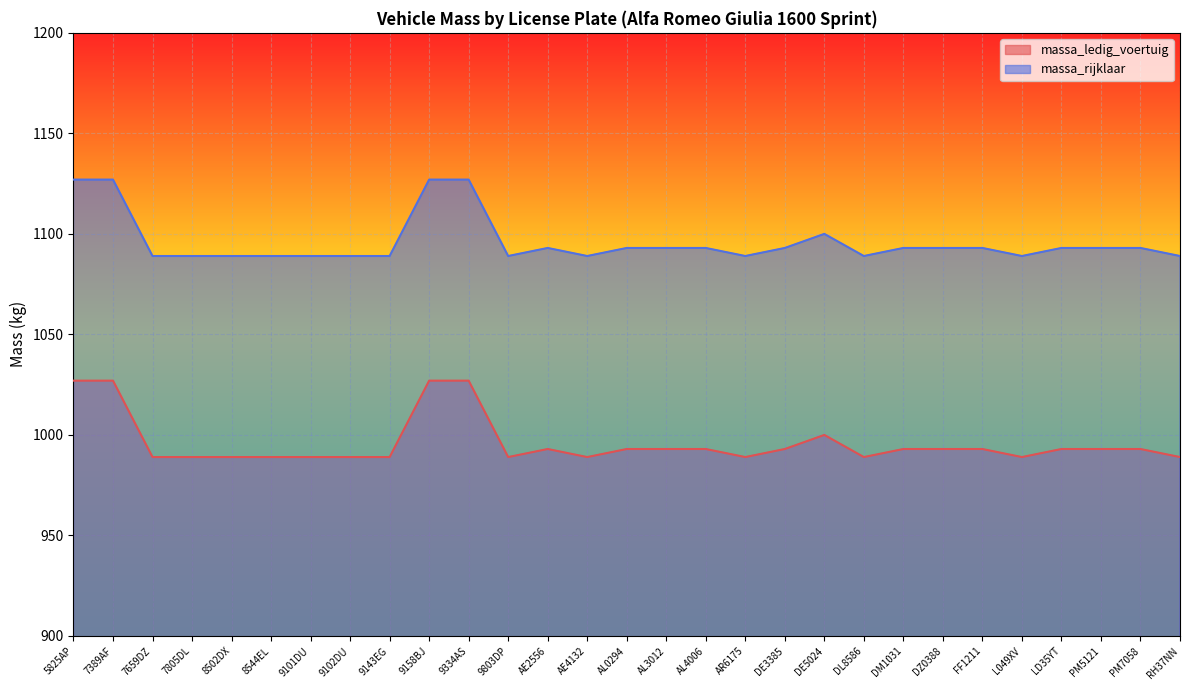

Reading left to right, transcribe all the data shown in this chart.

massa_ledig_voertuig: 5825AP=1027	7389AF=1027	7659DZ=989	7805DL=989	8502DX=989	8544EL=989	9101DU=989	9102DU=989	9143EG=989	9158BJ=1027	9334AS=1027	9803DP=989	AE2556=993	AE4132=989	AL0294=993	AL3012=993	AL4006=993	AR6175=989	DE3385=993	DE5024=1000	DL8586=989	DM1031=993	DZ0388=993	FF1211=993	L049XV=989	LD35YT=993	PM5121=993	PM7058=993	RH37NN=989
massa_rijklaar: 5825AP=1127	7389AF=1127	7659DZ=1089	7805DL=1089	8502DX=1089	8544EL=1089	9101DU=1089	9102DU=1089	9143EG=1089	9158BJ=1127	9334AS=1127	9803DP=1089	AE2556=1093	AE4132=1089	AL0294=1093	AL3012=1093	AL4006=1093	AR6175=1089	DE3385=1093	DE5024=1100	DL8586=1089	DM1031=1093	DZ0388=1093	FF1211=1093	L049XV=1089	LD35YT=1093	PM5121=1093	PM7058=1093	RH37NN=1089